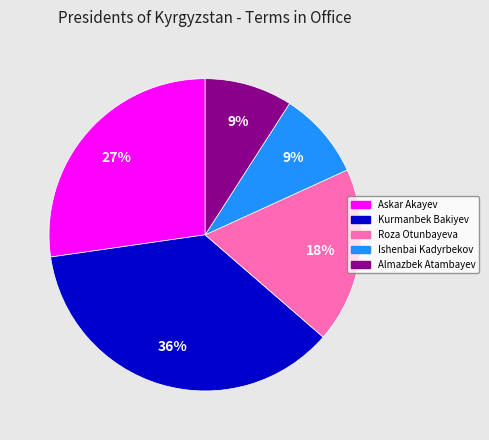

Which has a higher value, Almazbek Atambayev or Kurmanbek Bakiyev?

Kurmanbek Bakiyev